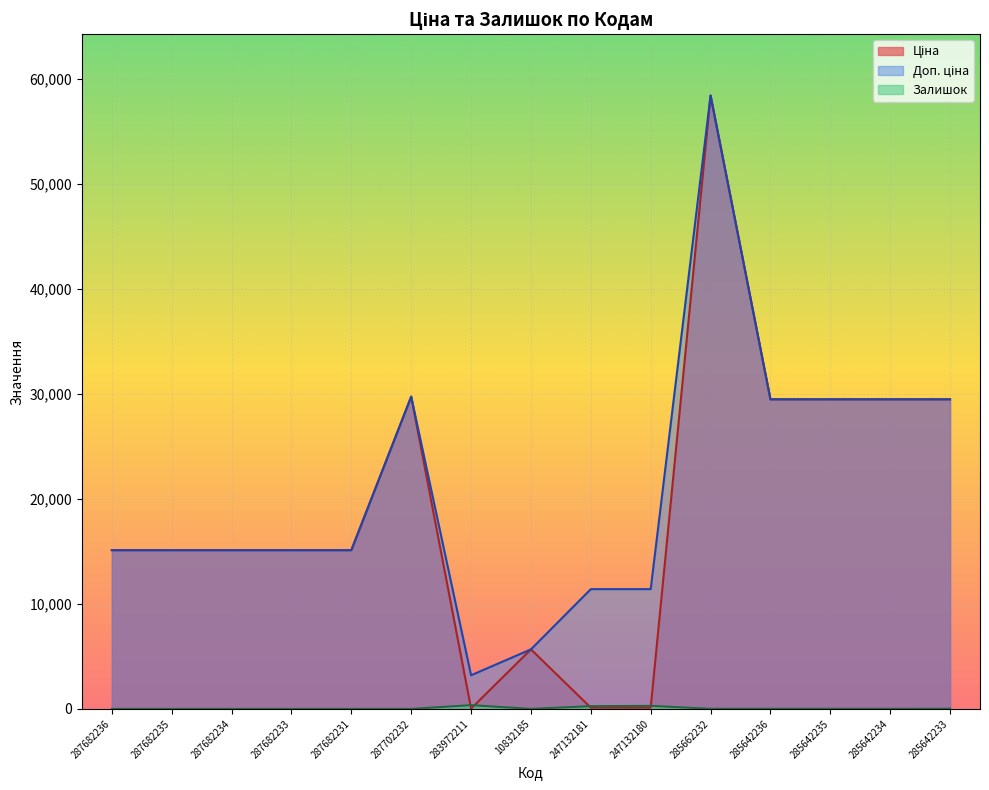

Reading left to right, list all the values displayed in this chart.

Ціна: 287682236=15120.0	287682235=15120.0	287682234=15120.0	287682233=15120.0	287682231=15120.0	287702232=29747.2	283972211=32.0	10832185=5673.8	247132181=114.1	247132180=114.1	285662232=58426.5	285642236=29491.5	285642235=29491.5	285642234=29491.5	285642233=29491.5
Доп. ціна: 287682236=15120.0	287682235=15120.0	287682234=15120.0	287682233=15120.0	287682231=15120.0	287702232=29747.2	283972211=3205.0	10832185=5673.8	247132181=11410.0	247132180=11410.0	285662232=58426.5	285642236=29491.5	285642235=29491.5	285642234=29491.5	285642233=29491.5
Залишок: 287682236=0.0	287682235=0.0	287682234=0.0	287682233=0.0	287682231=0.0	287702232=0.0	283972211=360.0	10832185=3.0	247132181=260.0	247132180=290.0	285662232=14.0	285642236=14.0	285642235=13.0	285642234=10.0	285642233=16.0